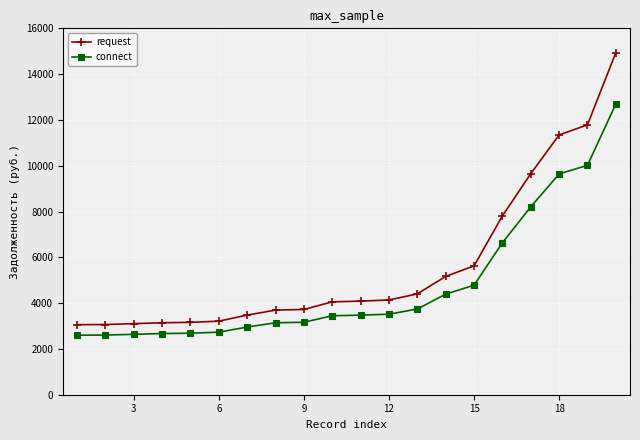

How many data points in request are less than 4087?

10